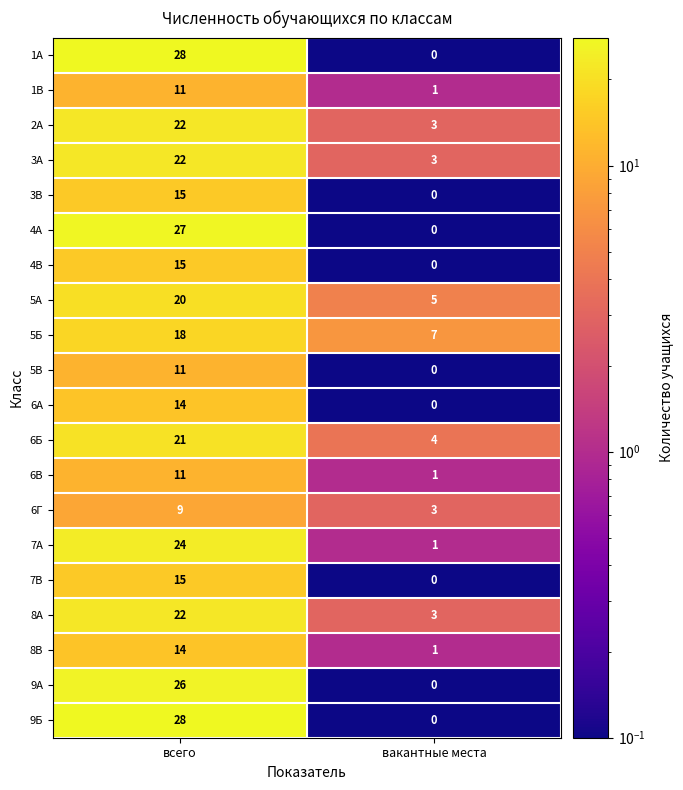

Is it true that 5Б equals 5 at вакантные места?

False